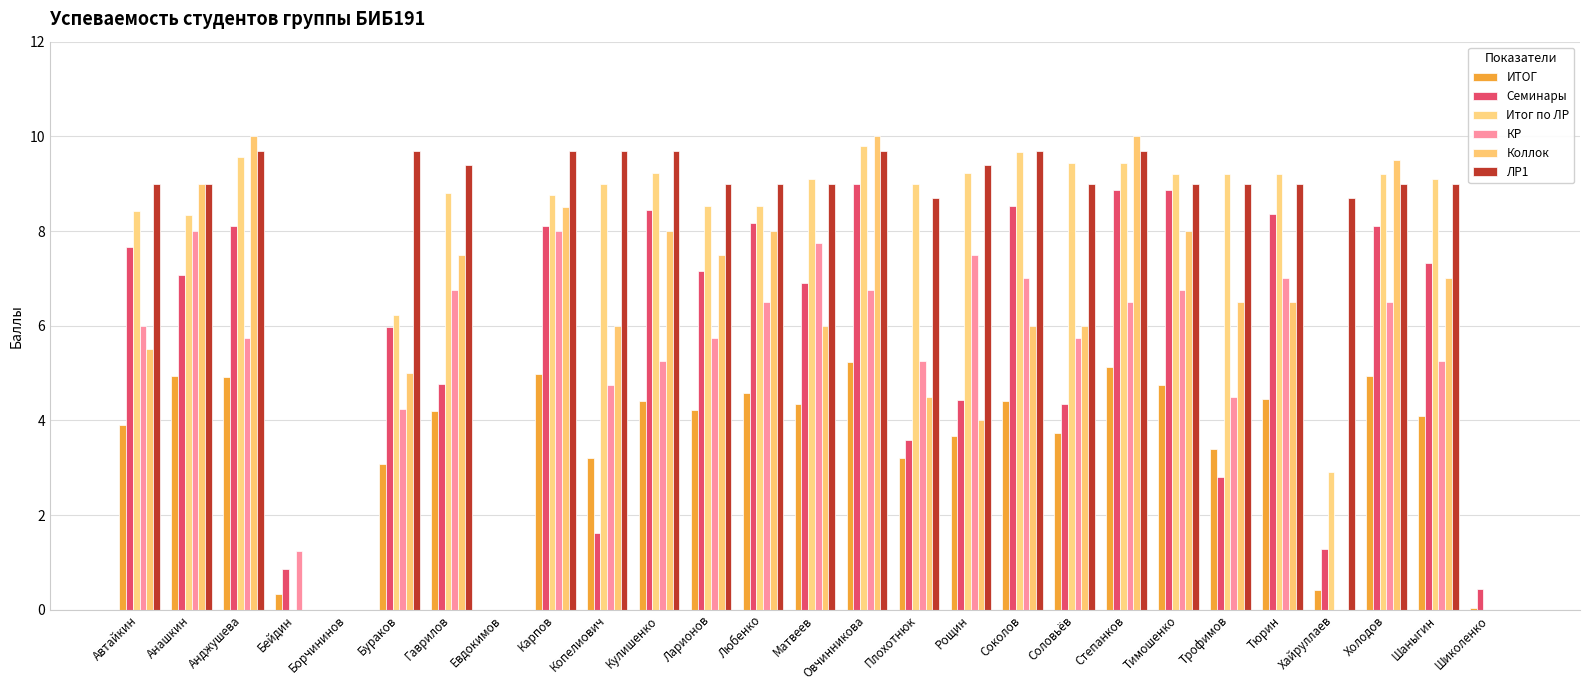

True or false: Коллок has a value of -5.6 at Шиколенко.

False